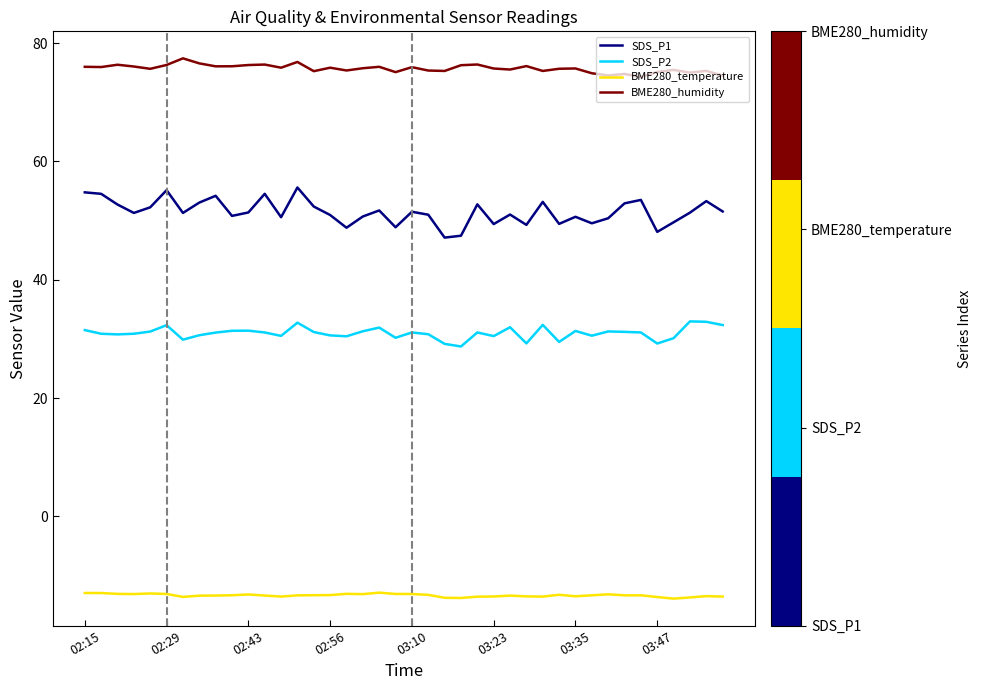

What is the smallest value displayed?

-13.9